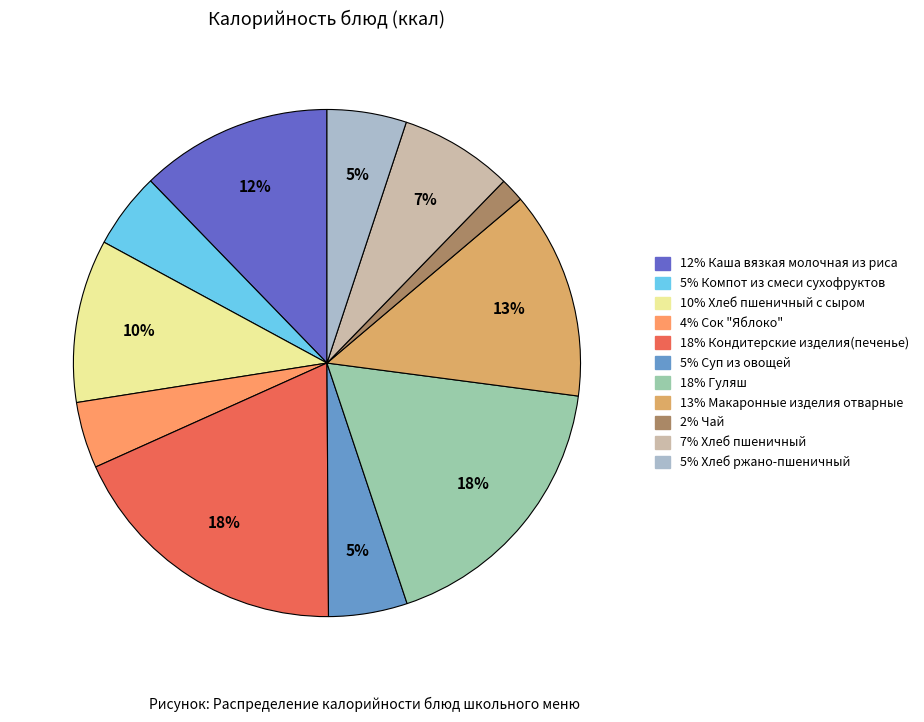

Count the number of slices in the pie.

11